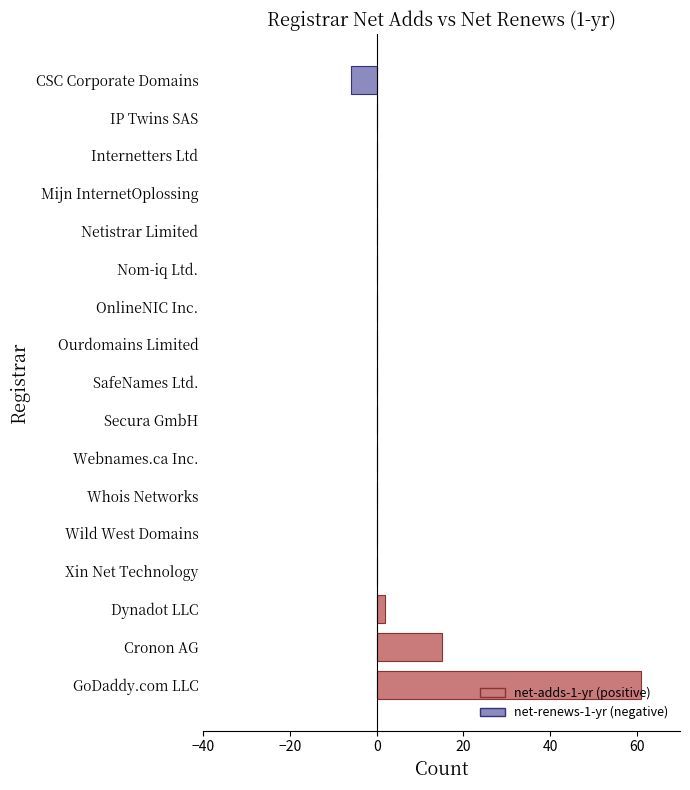

Which category has the highest value across all series?

GoDaddy.com LLC